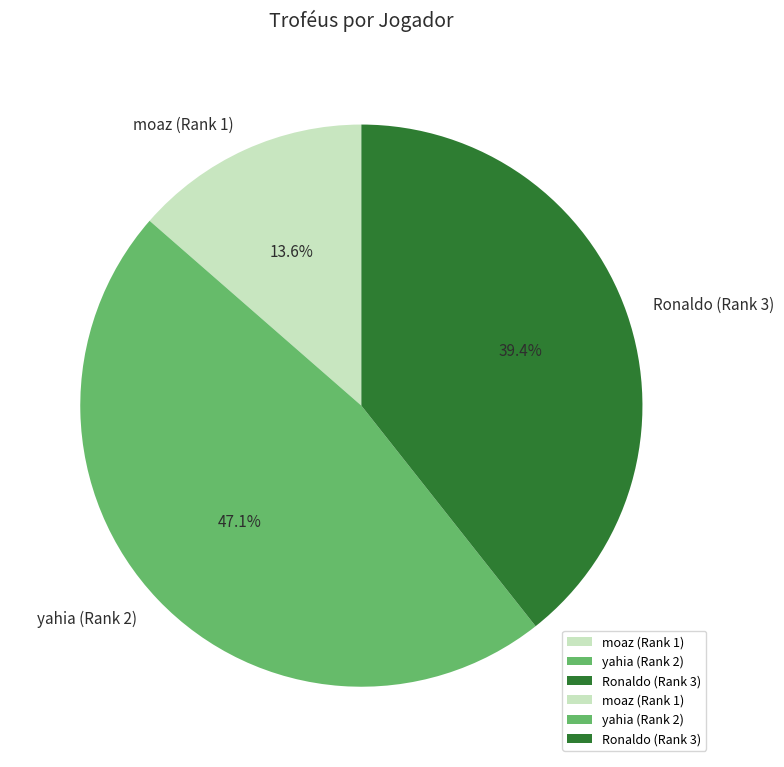

True or false: moaz (Rank 1) accounts for 14% of the total.

True